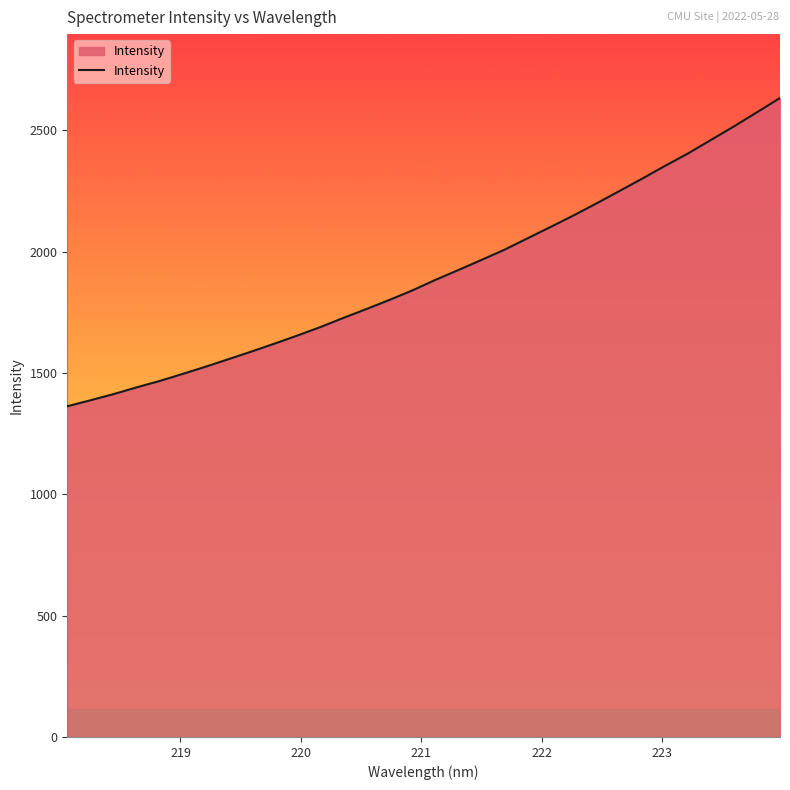

Does the chart have visible grid lines?

No